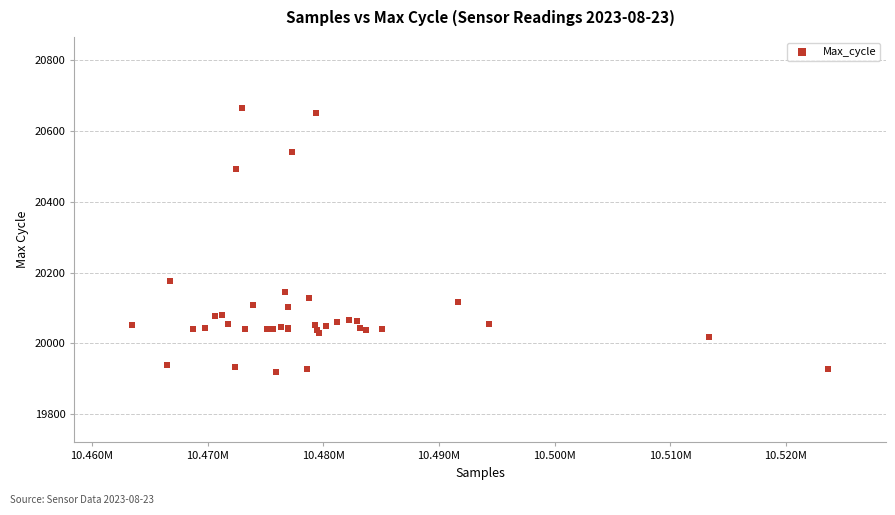

What Y value in the scatter plot is closest to 20293?

20177